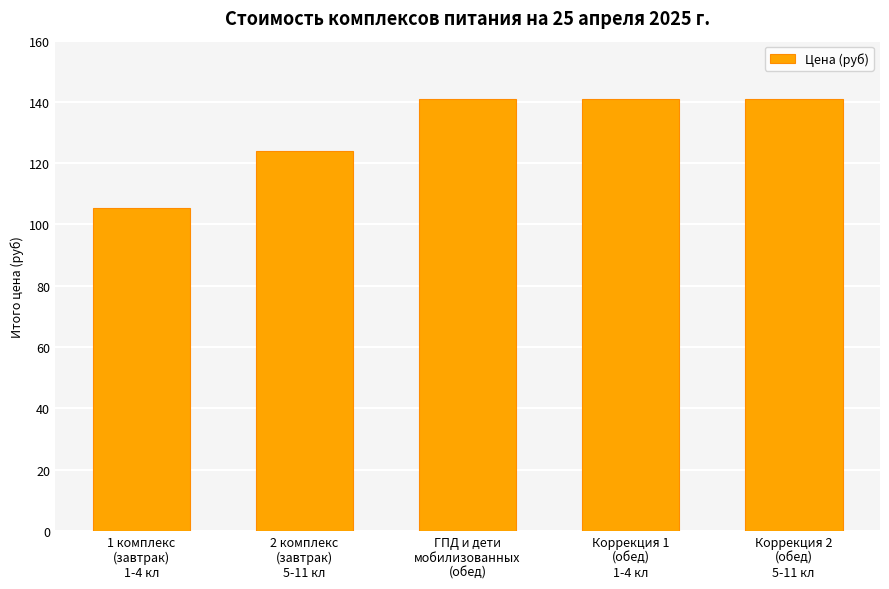

What is the value of the 2nd bar from the left?

124.1